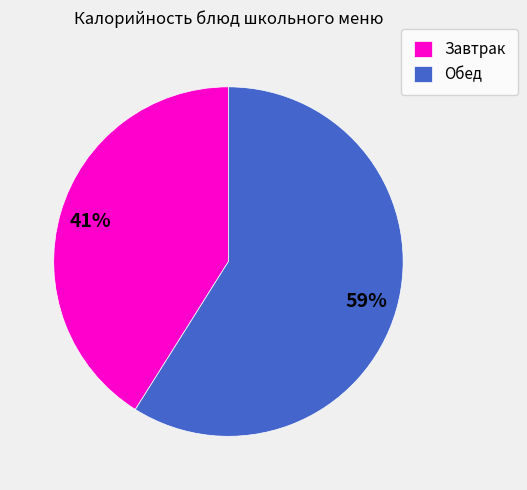

Count the number of slices in the pie.

2